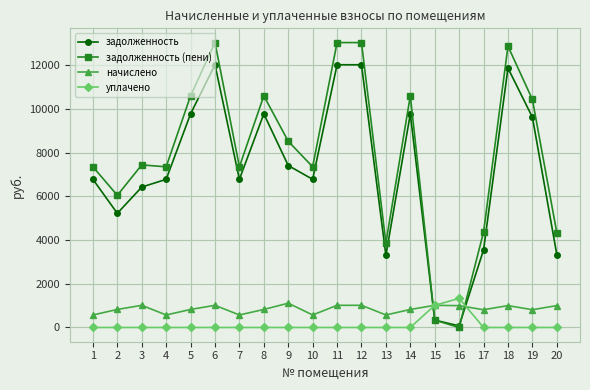

Which category has the lowest value in the задолженность (пени) series?

16